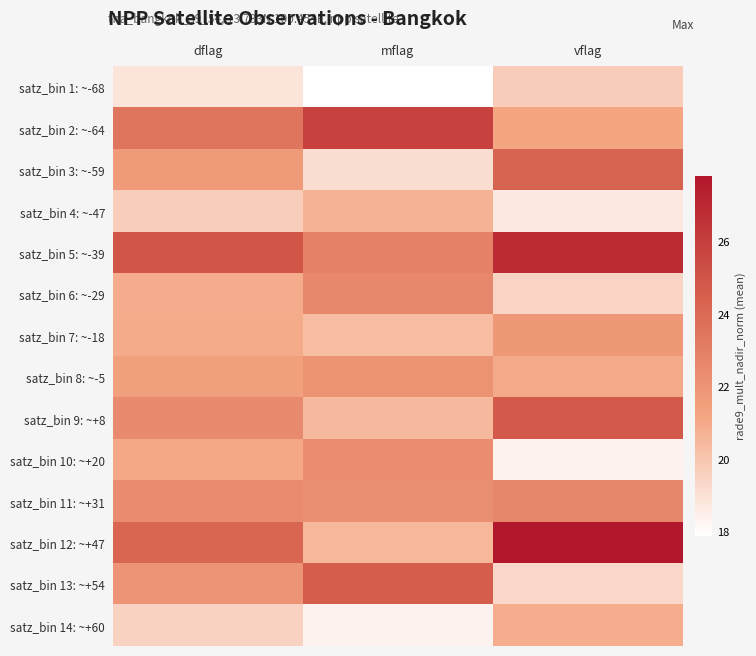

Which series has the largest total across all categories?

satz_bin 5: ~-39